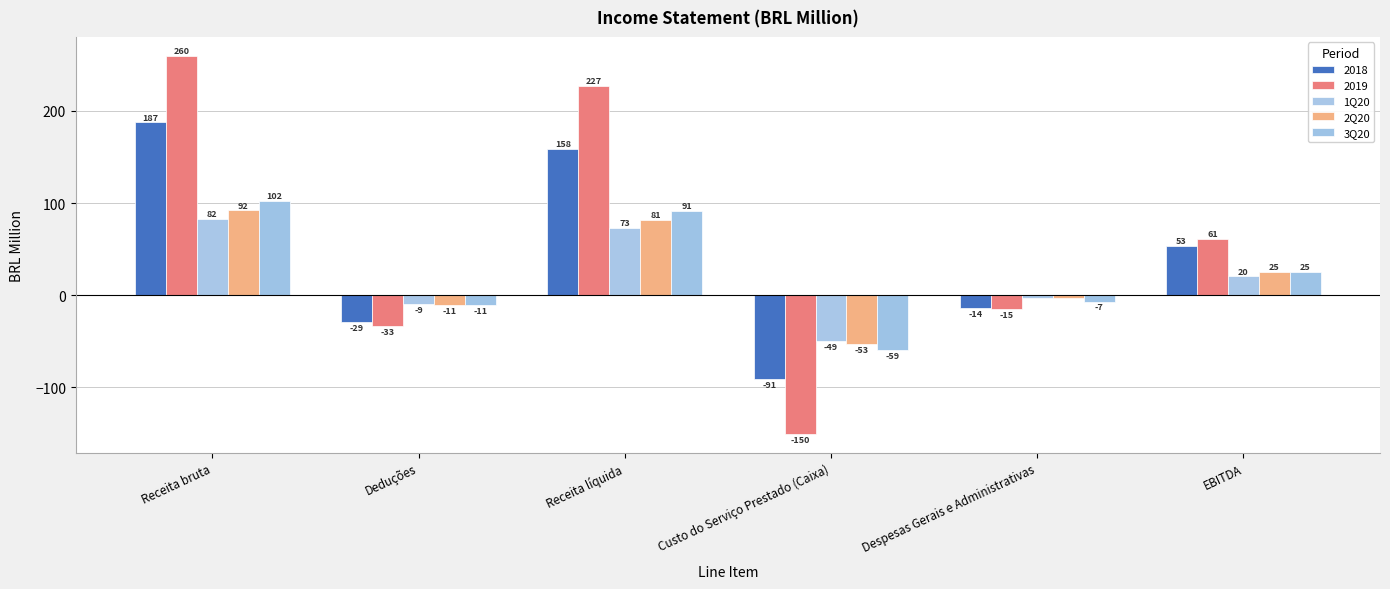

Rank the categories by 2Q20 value from lowest to highest.

Custo do Serviço Prestado (Caixa), Deduções, Despesas Gerais e Administrativas, EBITDA, Receita líquida, Receita bruta